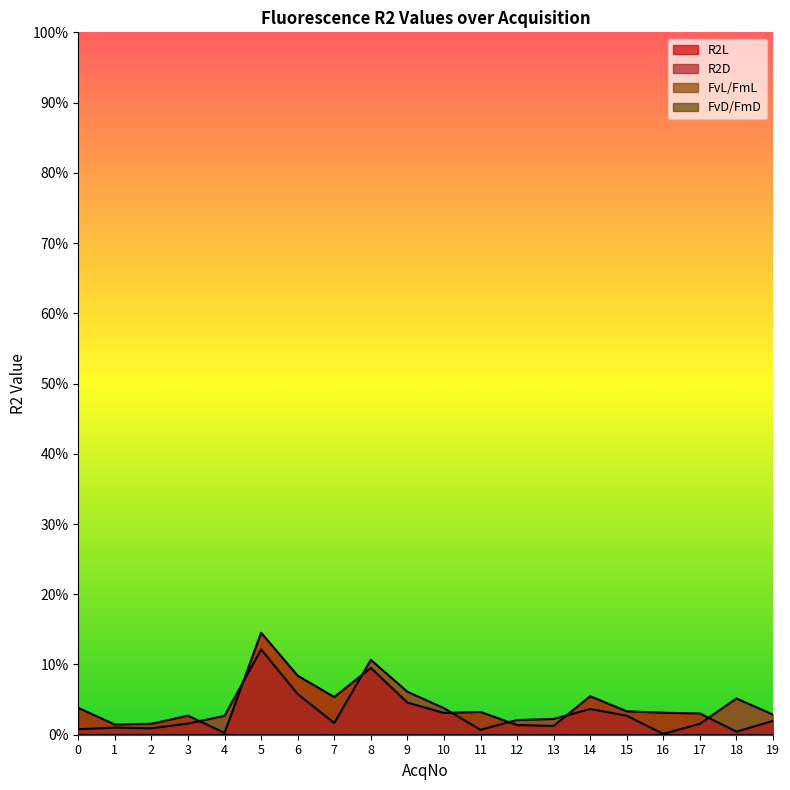

How many times do R2D and R2L cross each other?

7